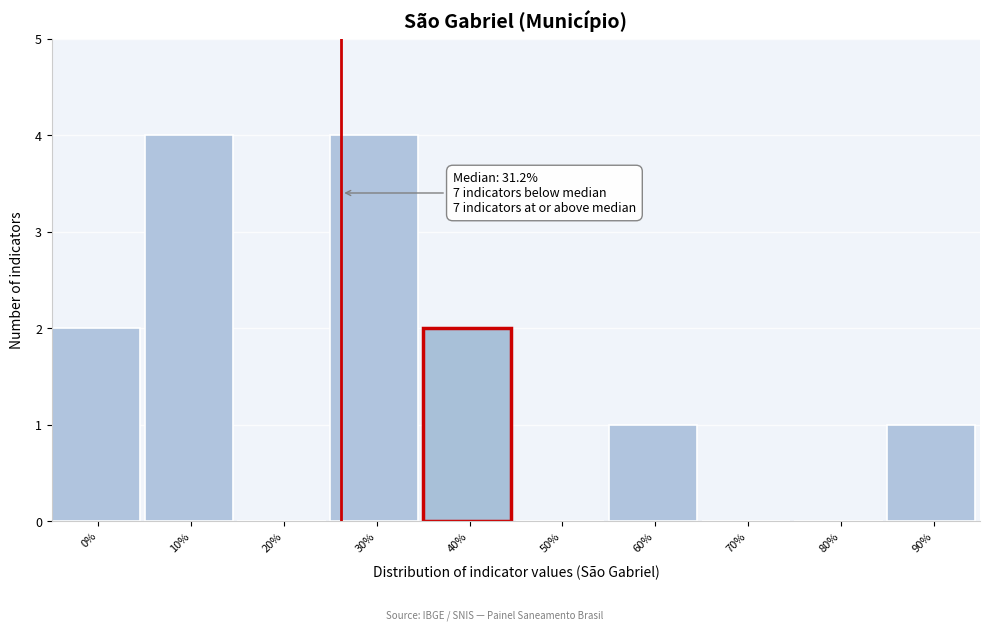

What is the maximum value shown in the chart?

4